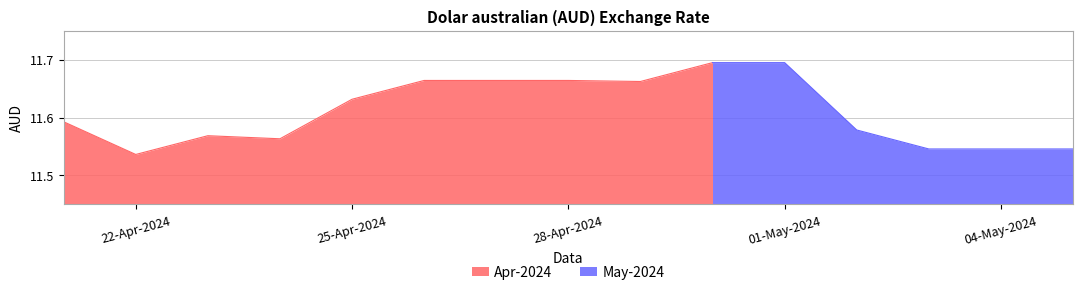

Is it true that the value at 2024-04-30 is 11.7?

True